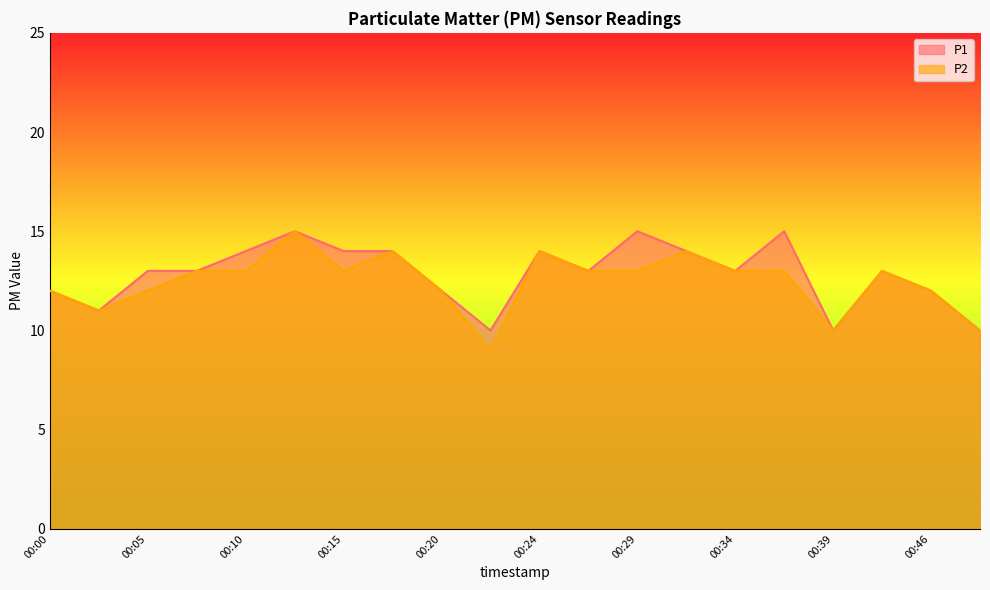

How many values in the P1 series are below 13?

7